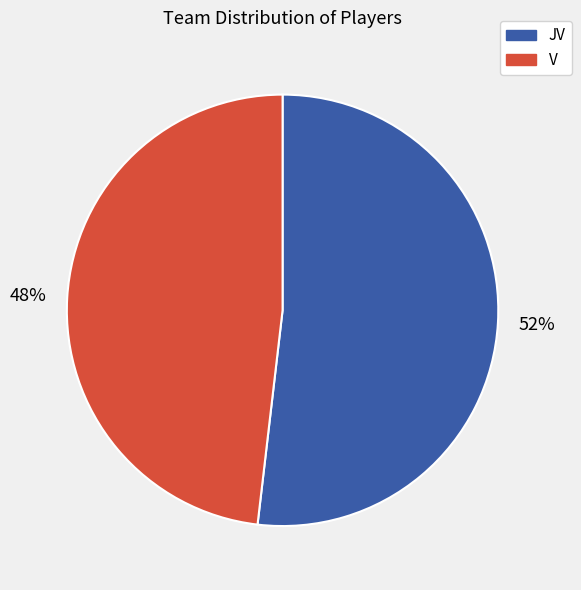

How many segments does this pie chart have?

2